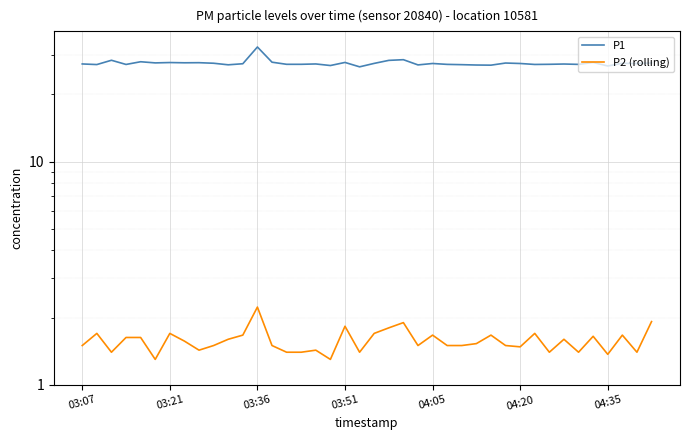

Rank the series by their average value, from highest to lowest.

P1, P2 (rolling)